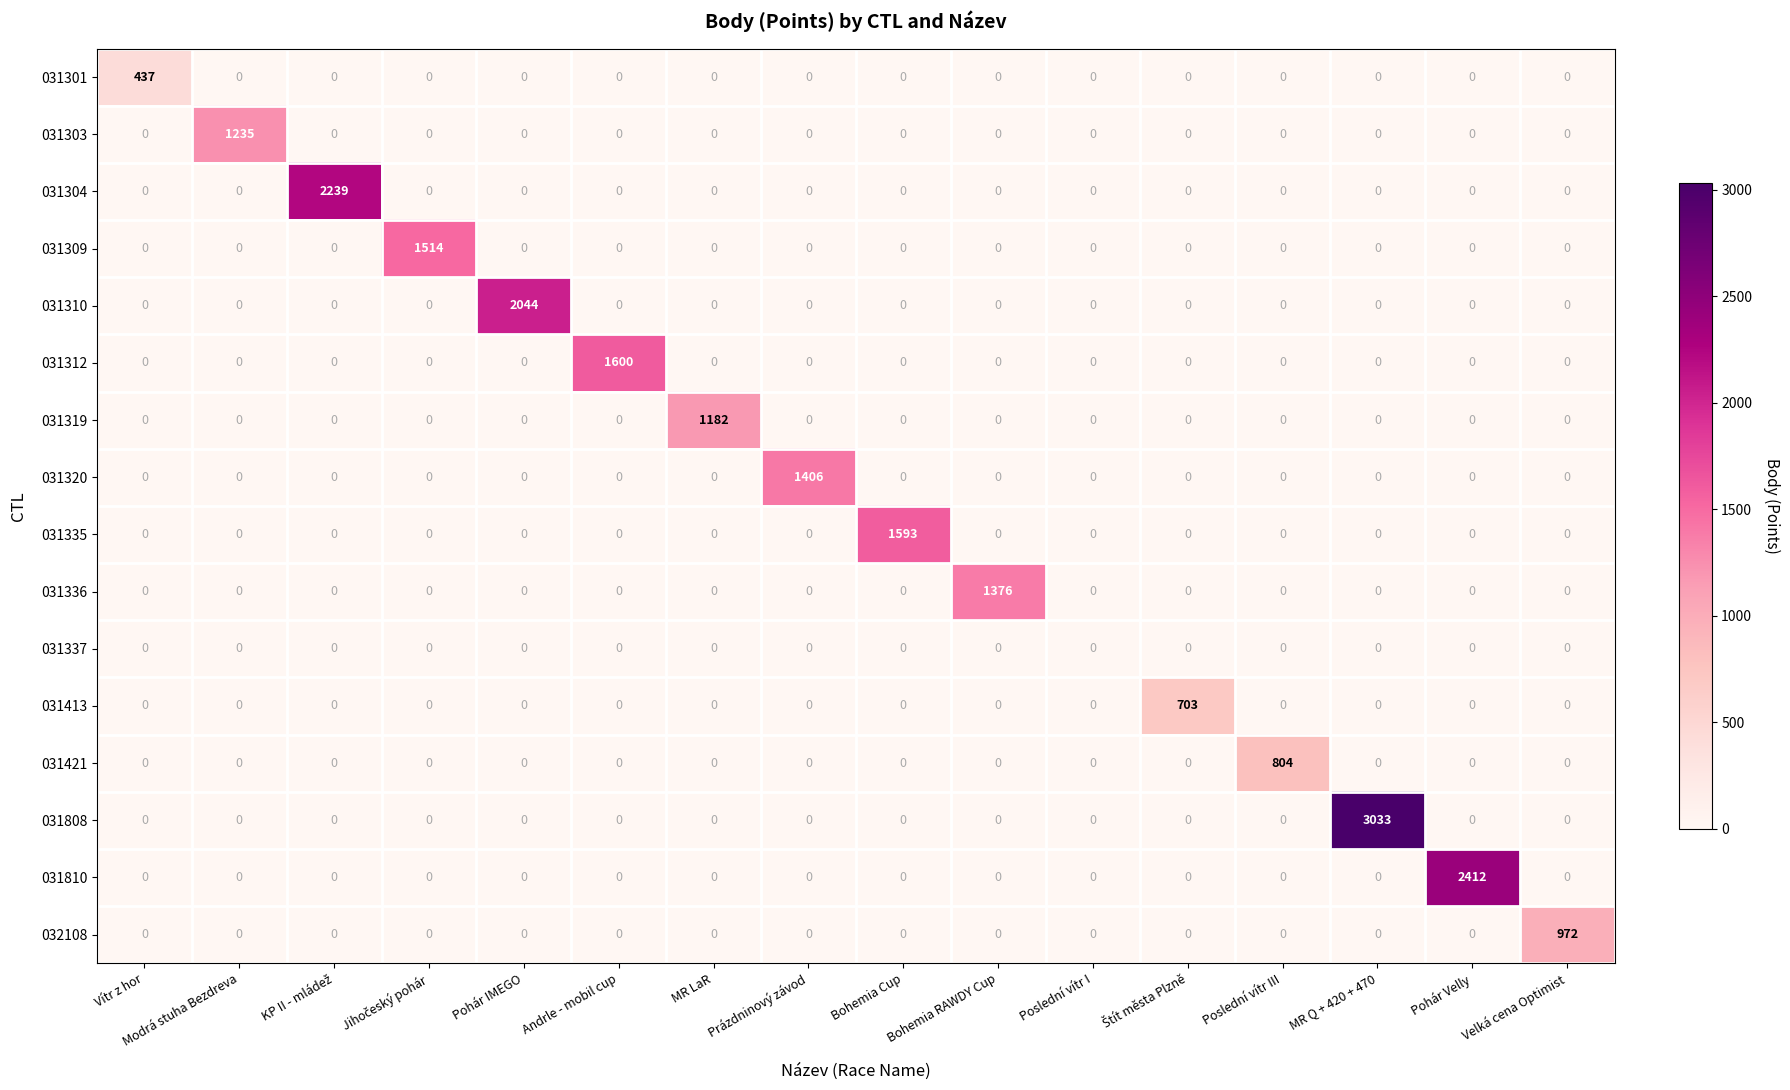

The 031810 series shows -1165 at Pohár IMEGO. True or false?

False